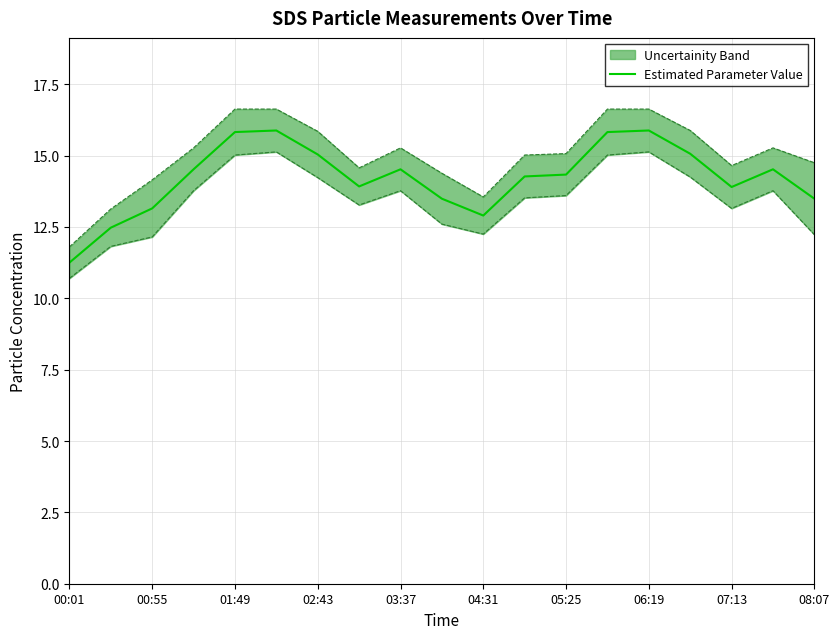

Which label corresponds to the smallest value in the chart?

00:01